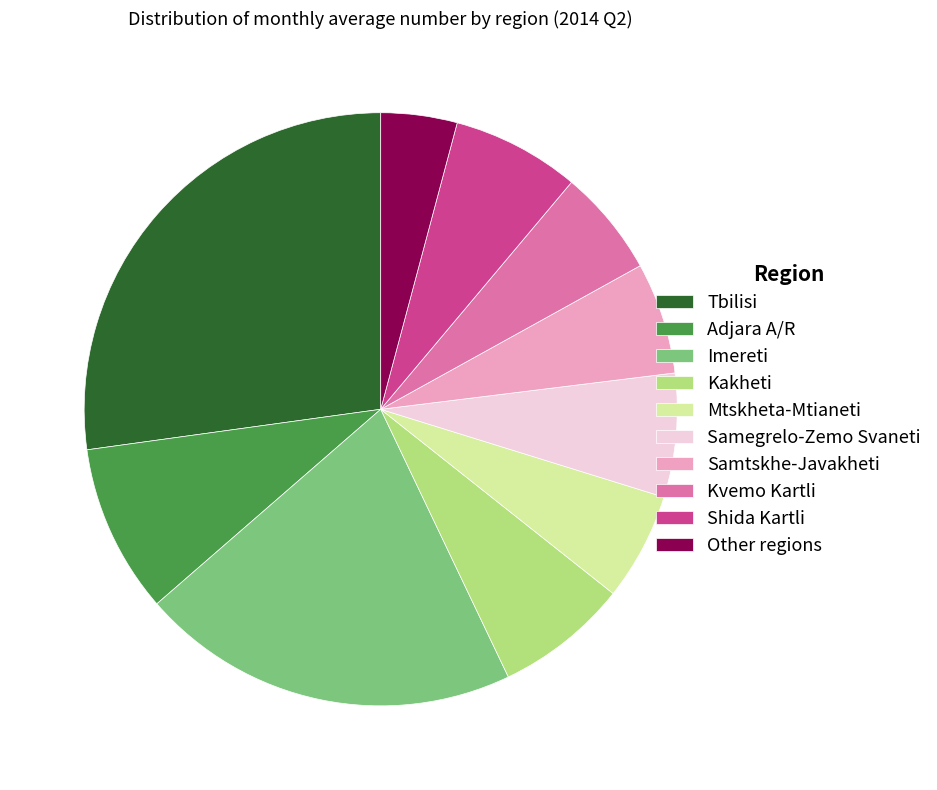

Does Other regions represent more than half of the total?

No